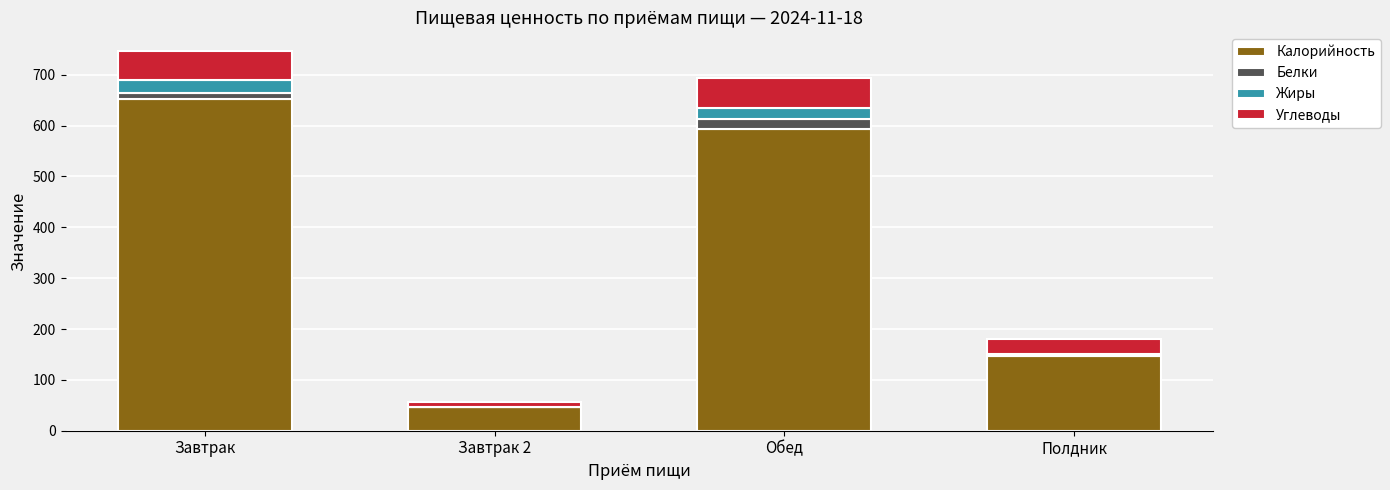

Does the chart contain stacked bars?

Yes